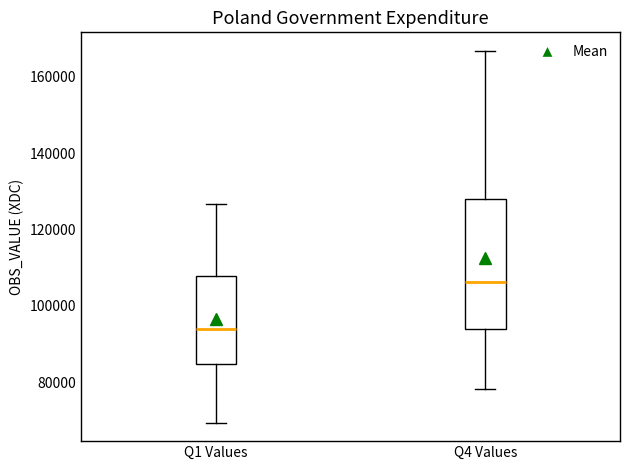

Which box has the lowest median line?

Q1 Values